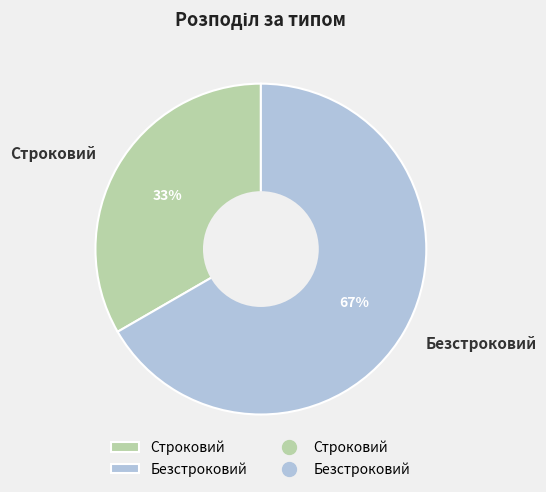

What is the largest slice in the pie chart?

Безстроковий